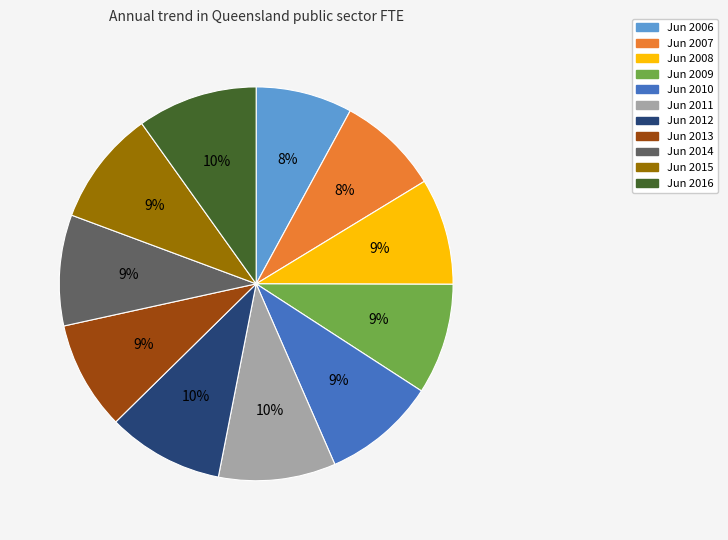

How many segments does this pie chart have?

11